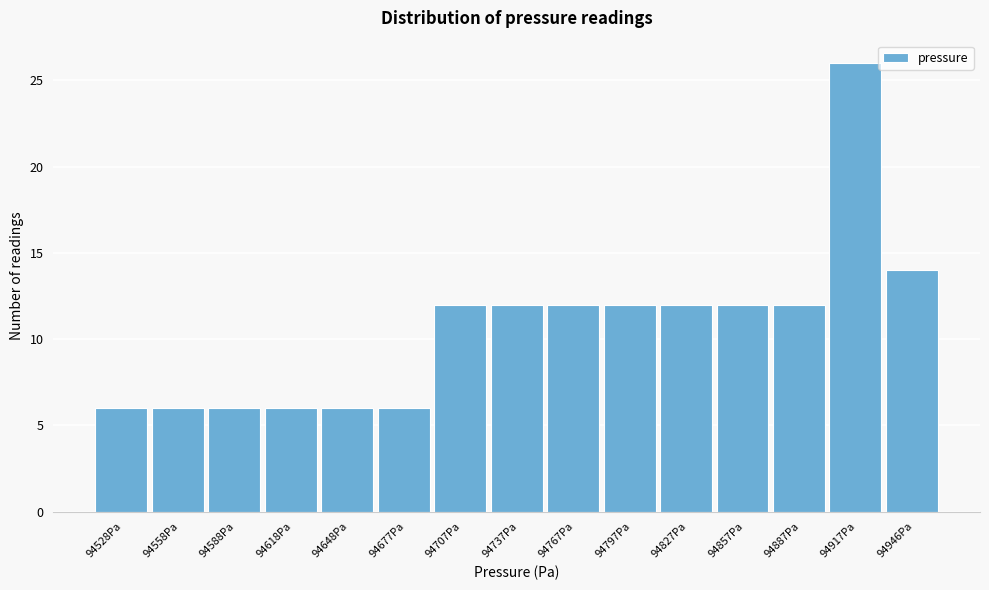

Reading left to right, extract all data points from this chart.

6	6	6	6	6	6	12	12	12	12	12	12	12	26	14